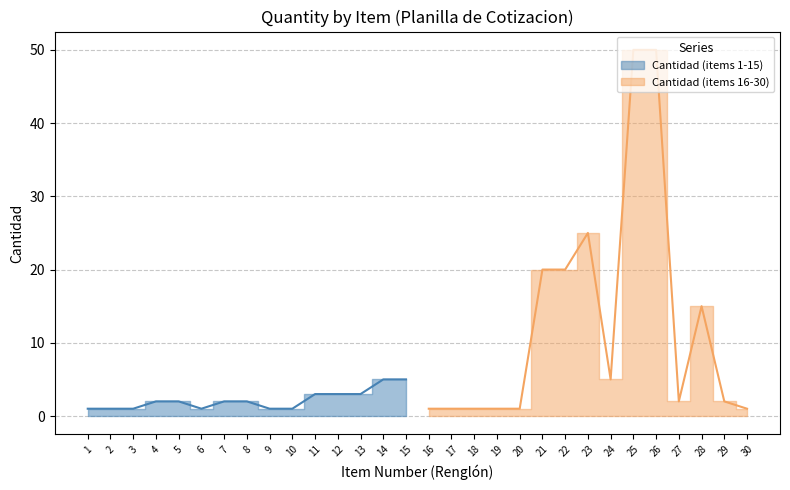

True or false: Cantidad (items 1-15) has more than 2 interior local peaks.

False